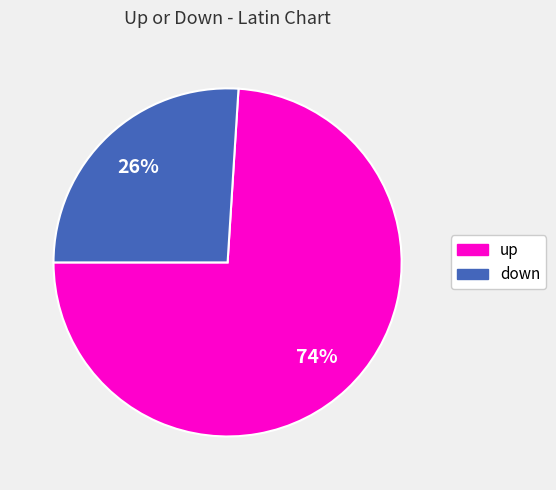

Is there any slice that represents more than half of the pie?

Yes